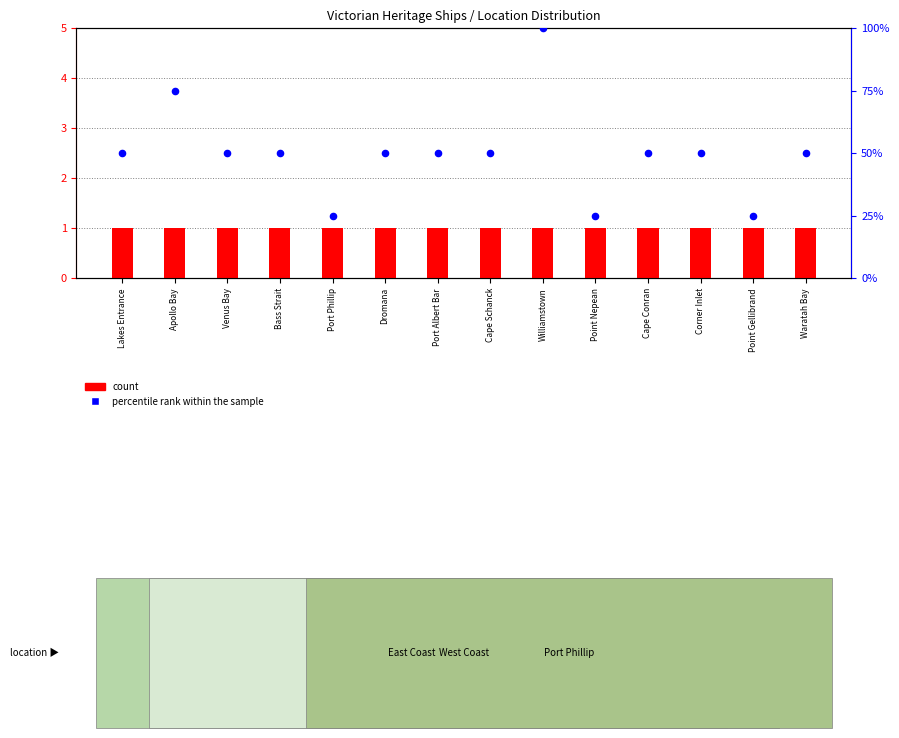

At which category is the sum across all series the highest?

Williamstown